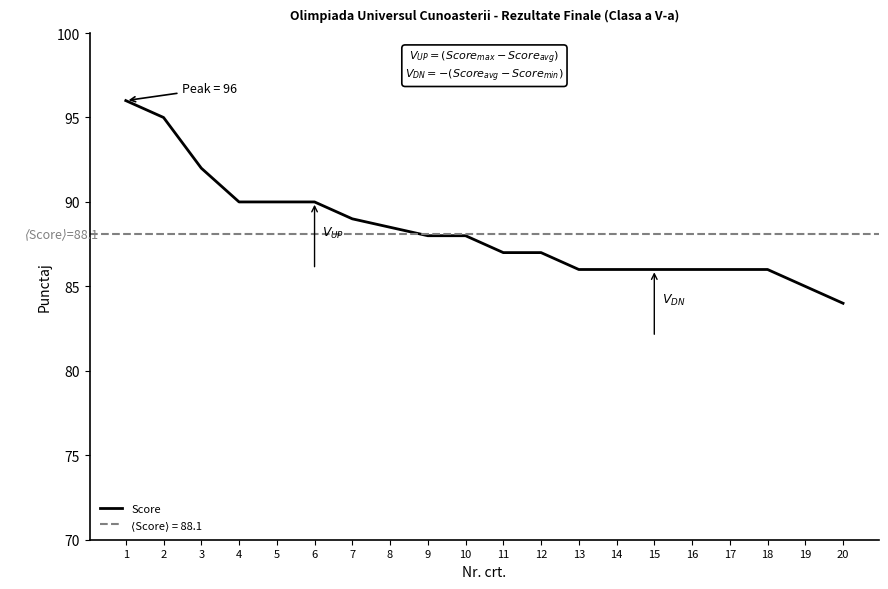

What is the difference between the maximum and minimum values?

12.0